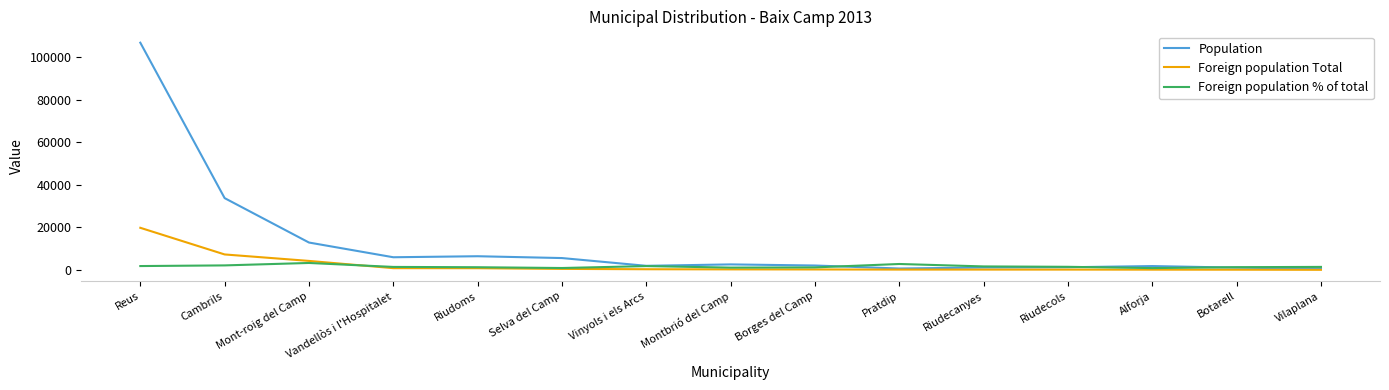

Read the Foreign population % of total value at Reus.

1857